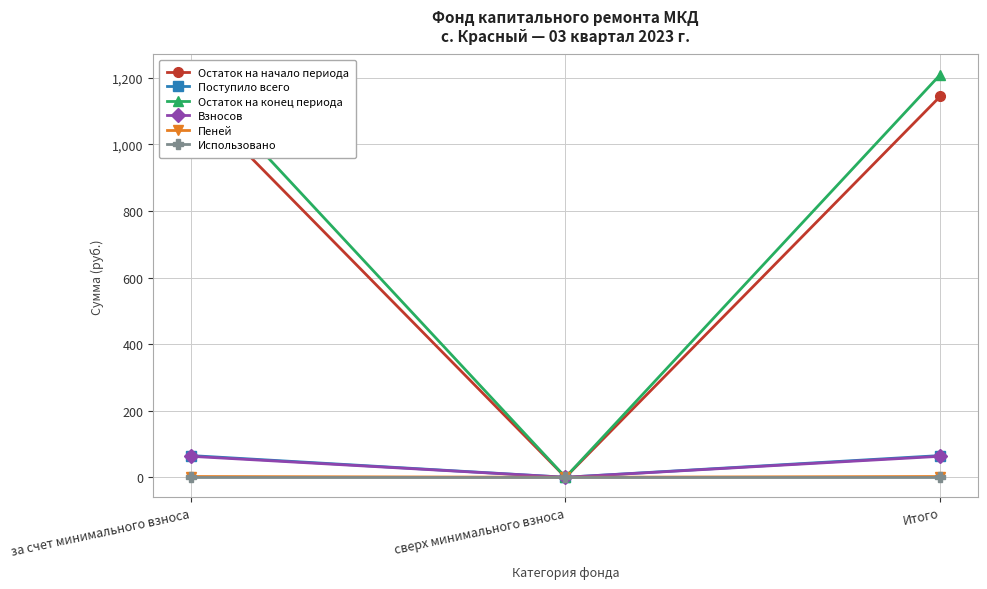

At which label is Использовано closest to 0?

за счет минимального взноса